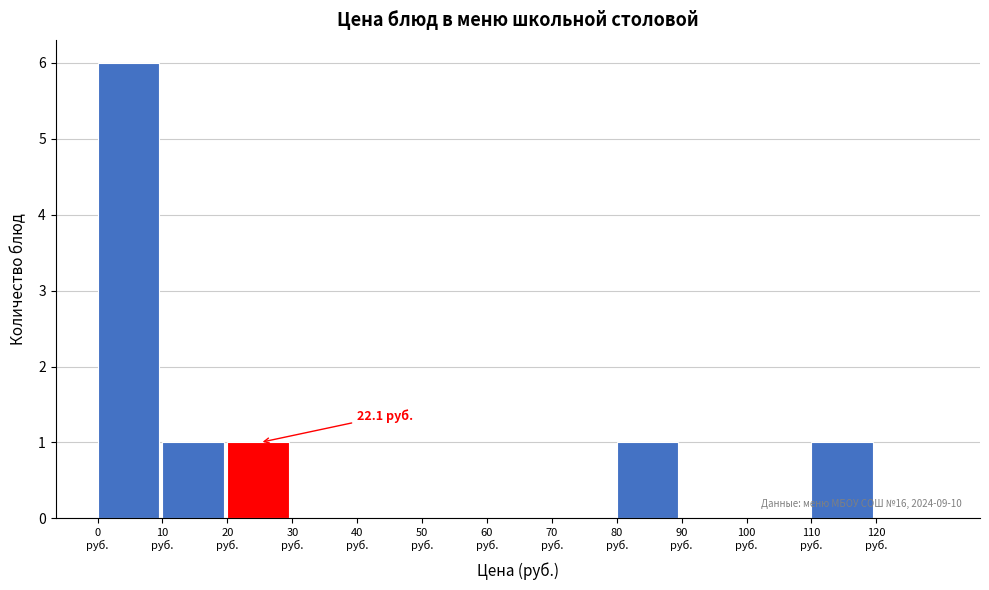

Over which range of the x-axis is the bar tallest?

0 to 10